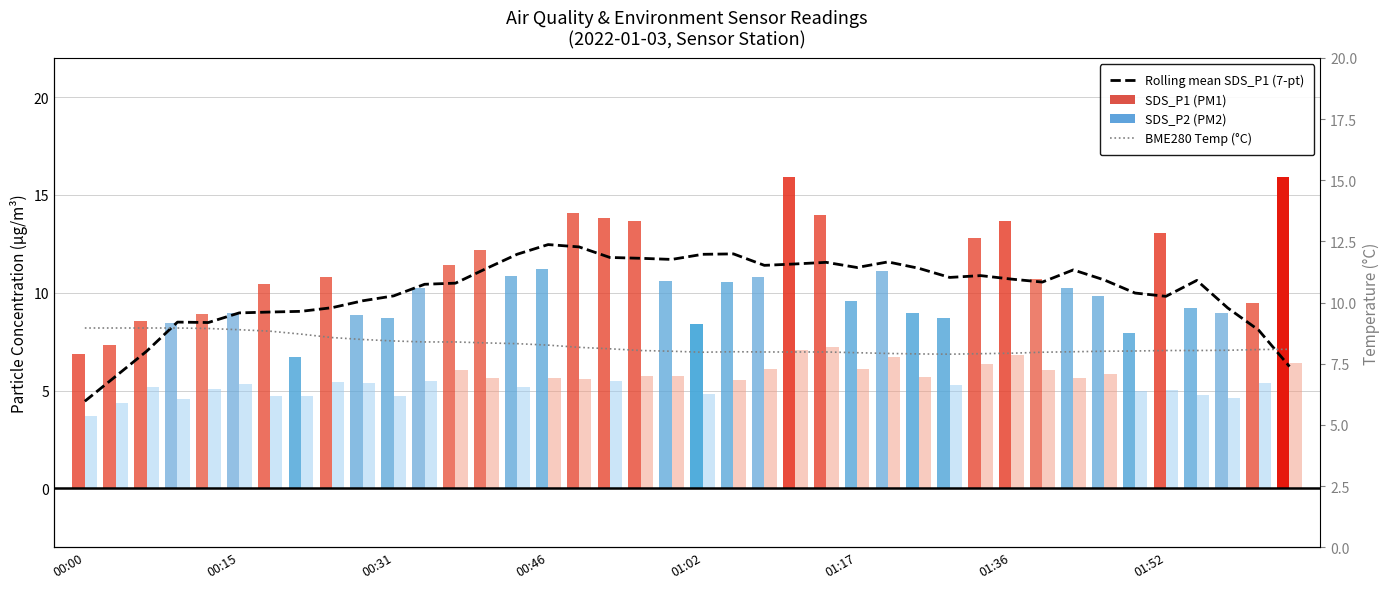

The value of Rolling mean SDS_P1 (7-pt) at 12 is 10.5. True or false?

True